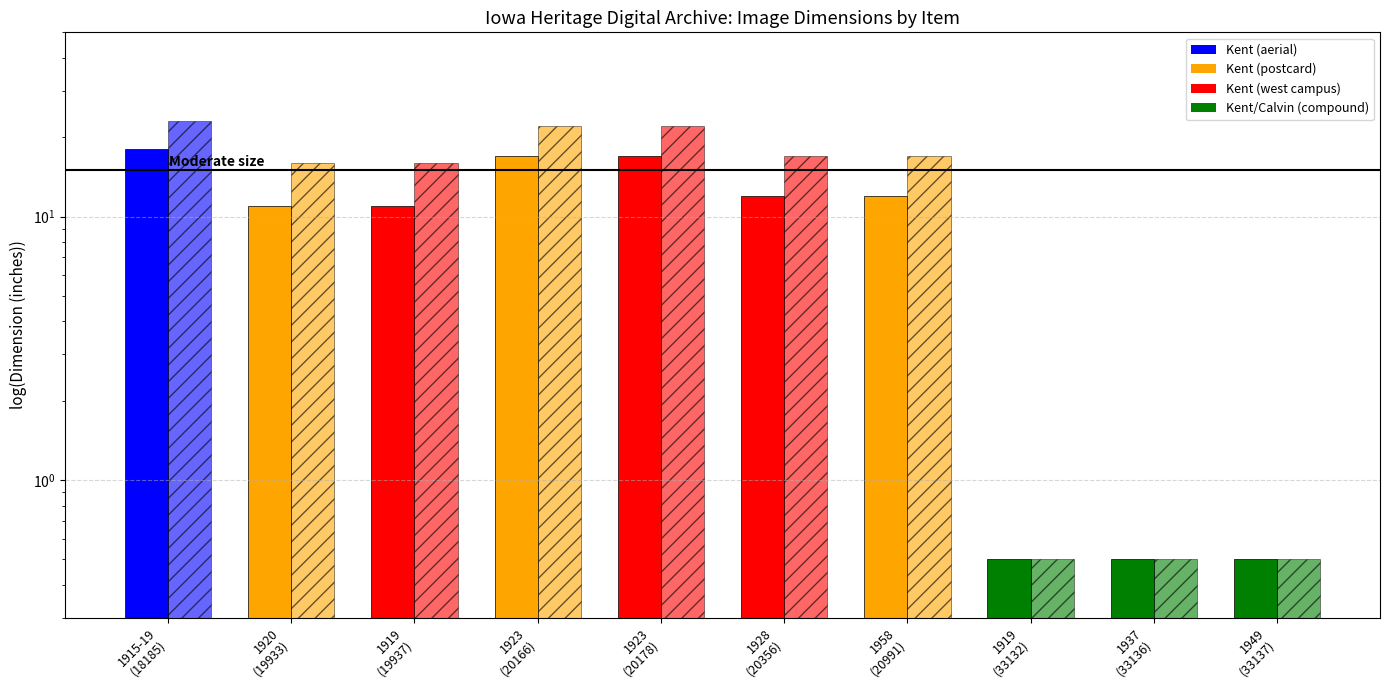

How many bars are there in each group?

2